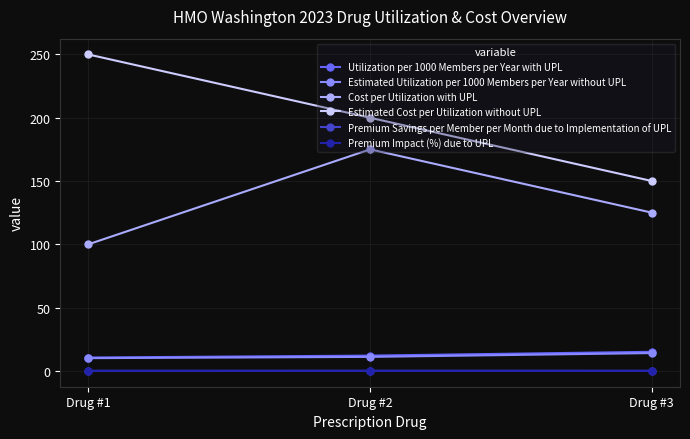

What is the total value across all series at Drug #3?

304.0